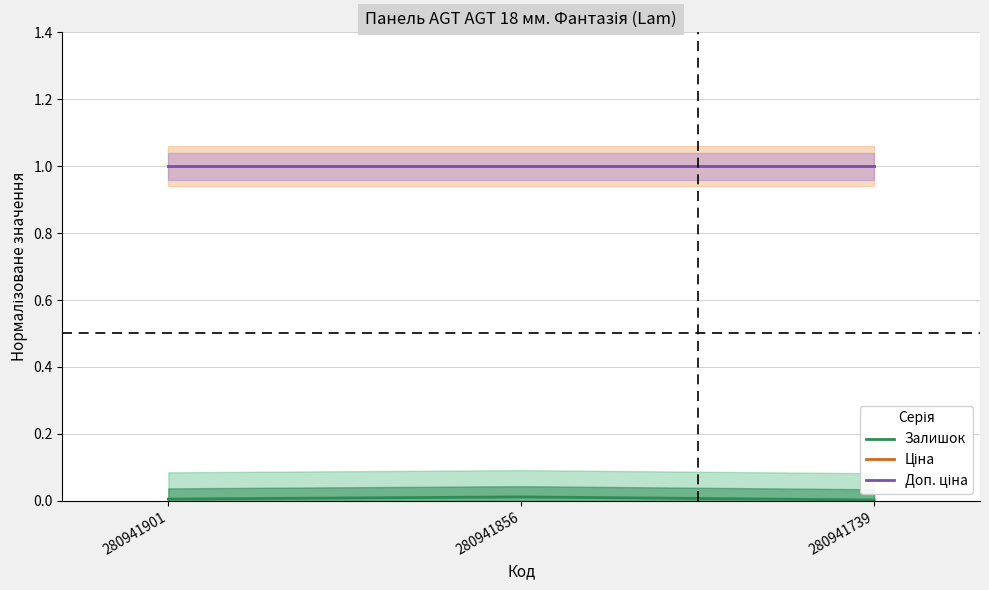

Between 280941901 and 280941739, which series saw the biggest shift?

Залишок